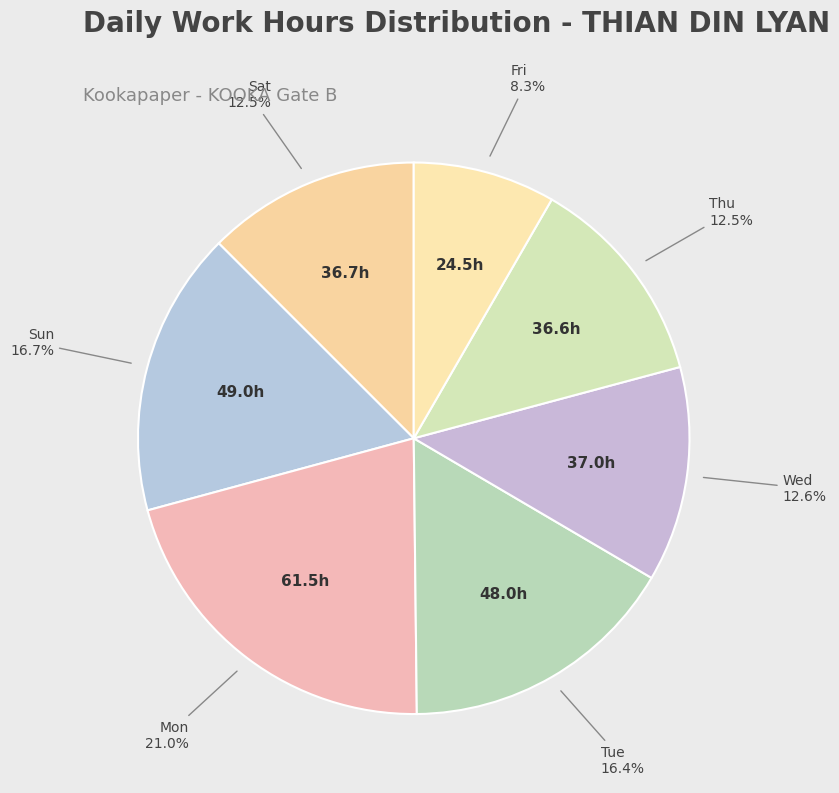

How many slices are in this pie chart?

7